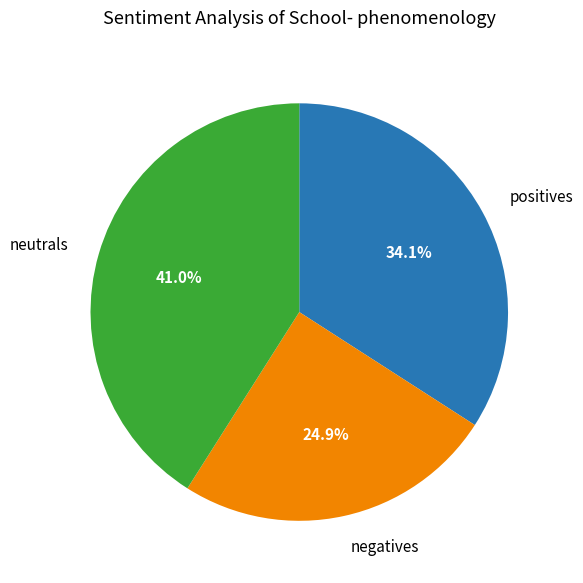

Which slice is the largest?

neutrals